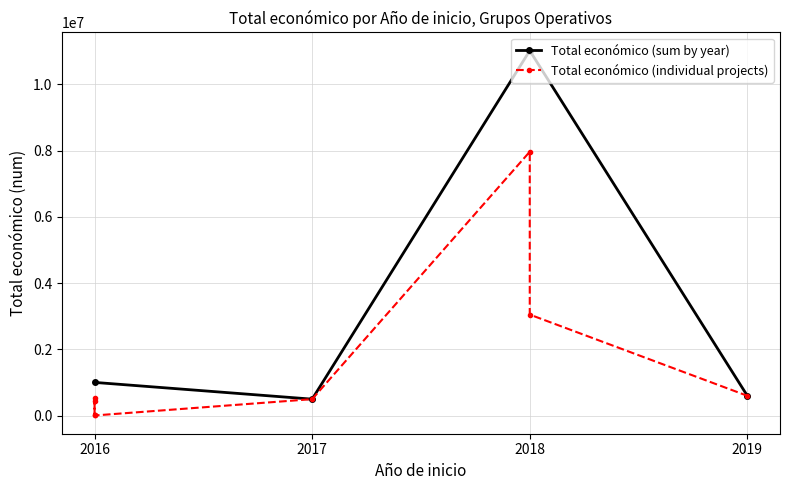

Where is the first local maximum for Total económico (sum by year)?

2018